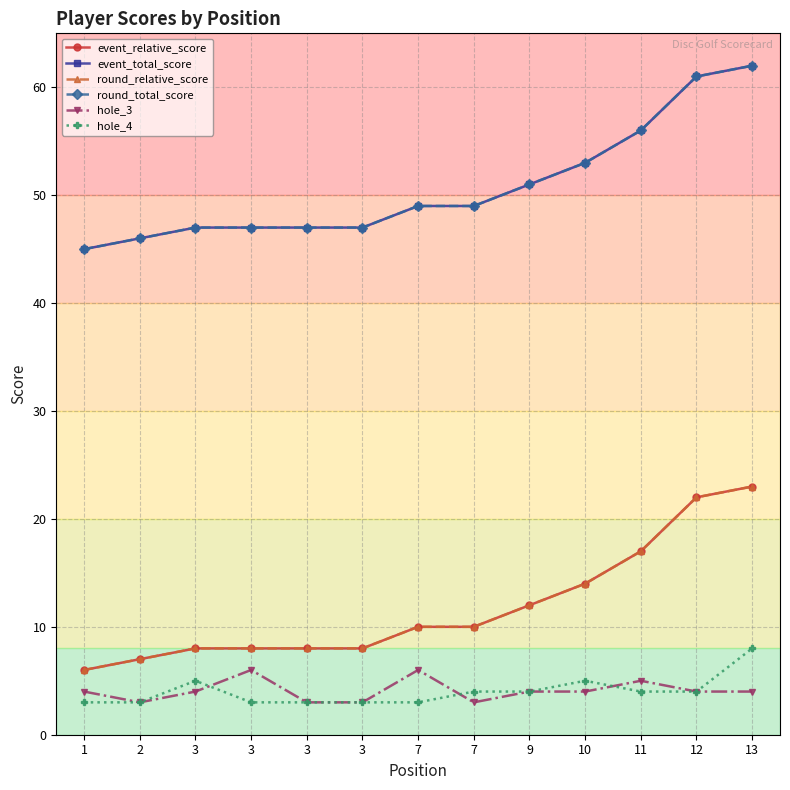

Does the chart have visible grid lines?

Yes